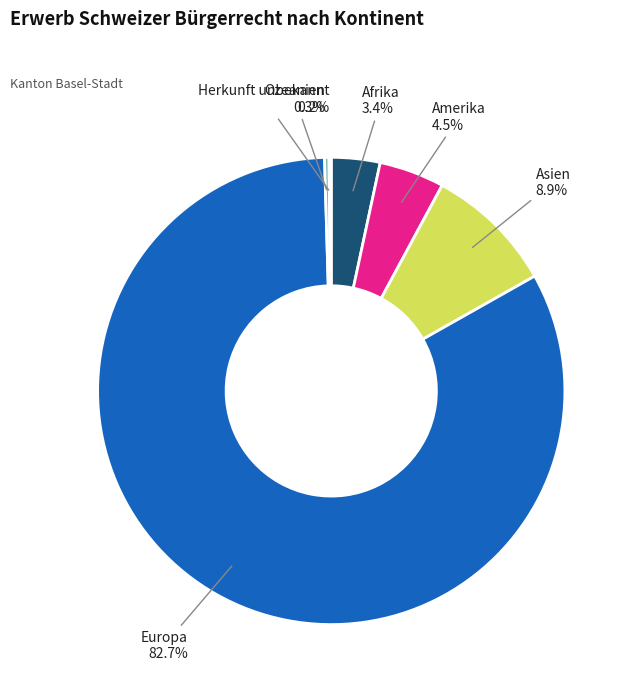

What is the largest slice in the pie chart?

Europa